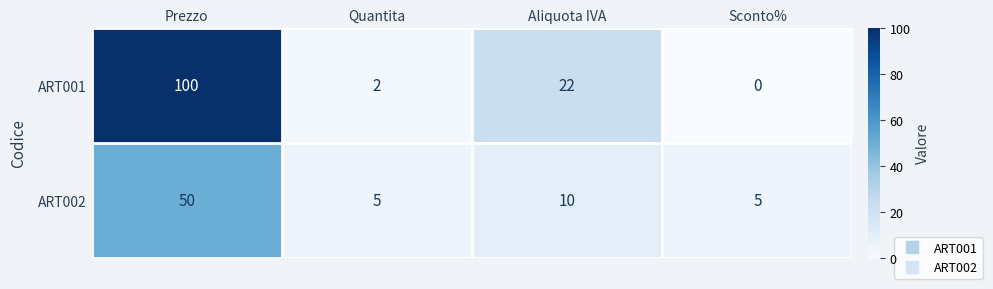

What is the approximate value of ART002 at Prezzo, to the nearest 10?

50